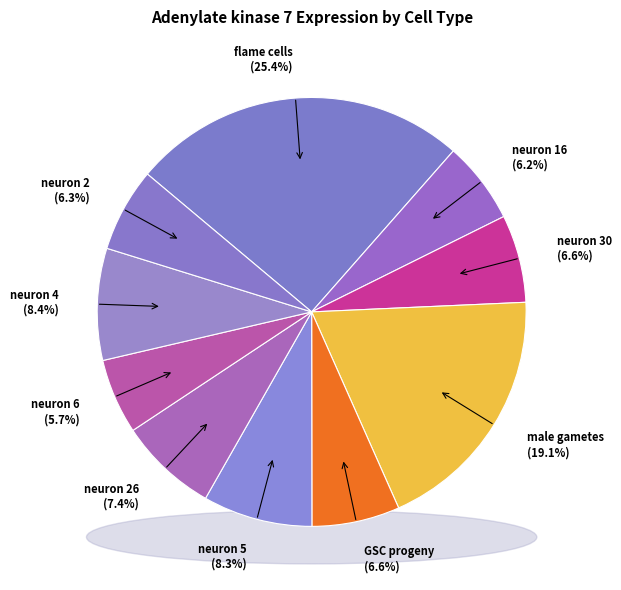

Is it true that neuron 6 is 6% of the pie?

True